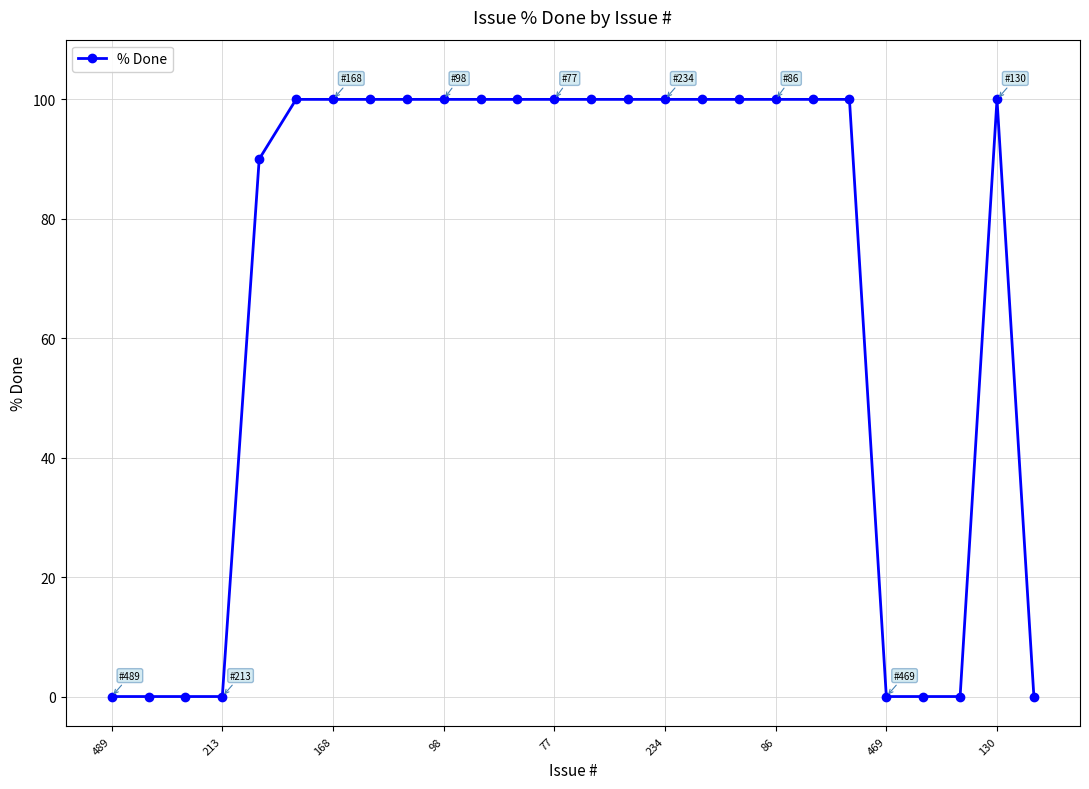

What is the sum of all values?

1790